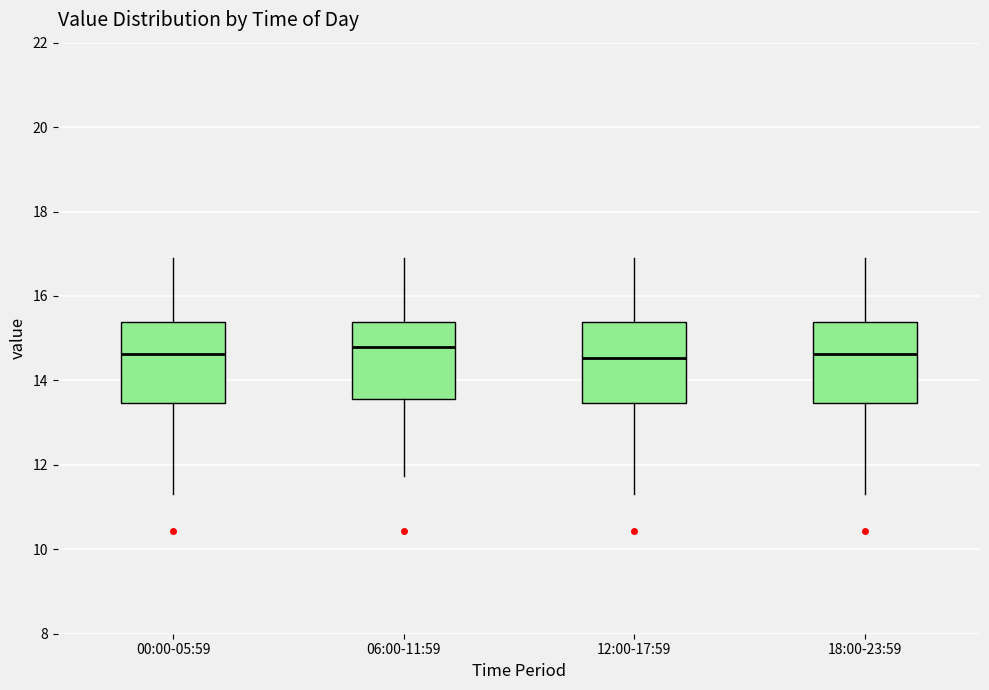

Where does the upper whisker of the box for 06:00-11:59 end on the y-axis? The values are not printed on the chart, so give them approximately, as read against the axis.

17.0